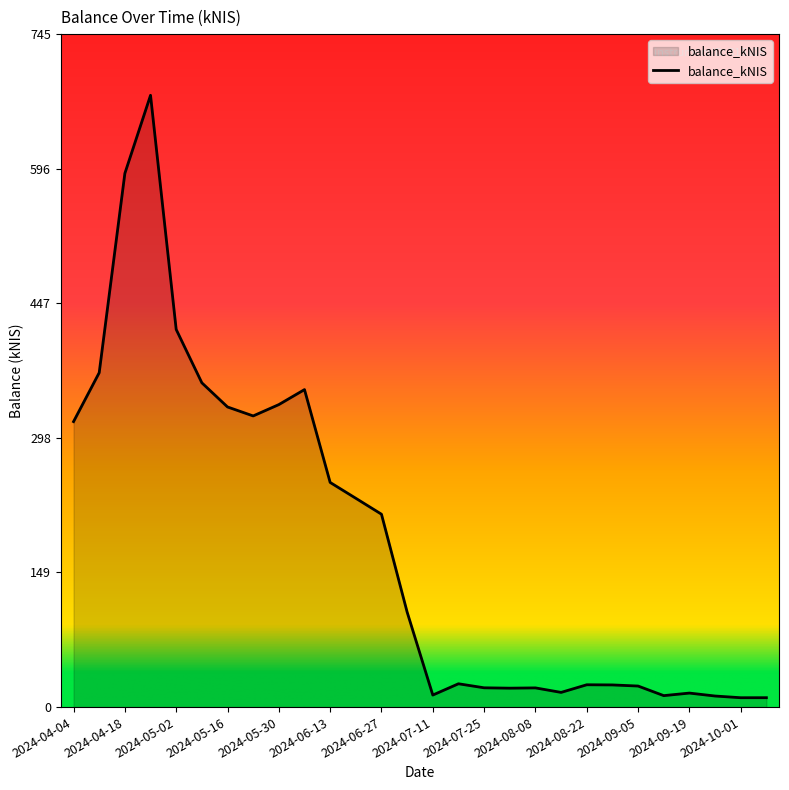

What is the difference between the maximum and minimum values?

666.5